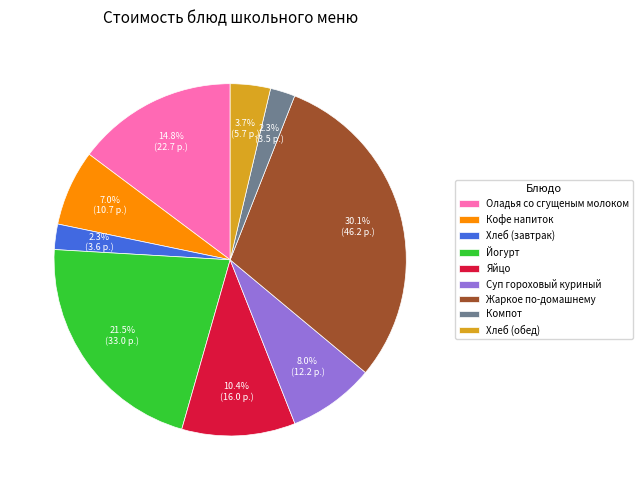

Which category has the biggest portion of the pie?

Жаркое по-домашнему